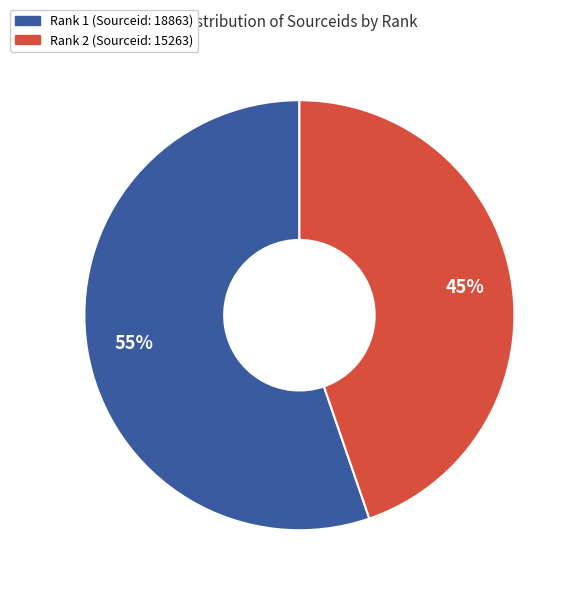

Which slice is the smallest?

Rank 2 (Sourceid: 15263)